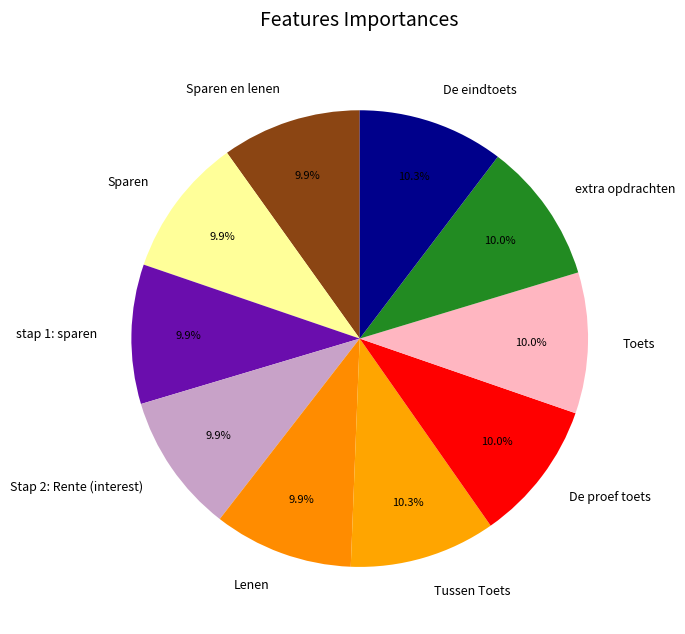

Approximately how many times larger is the value at extra opdrachten compared to Lenen?

1.0